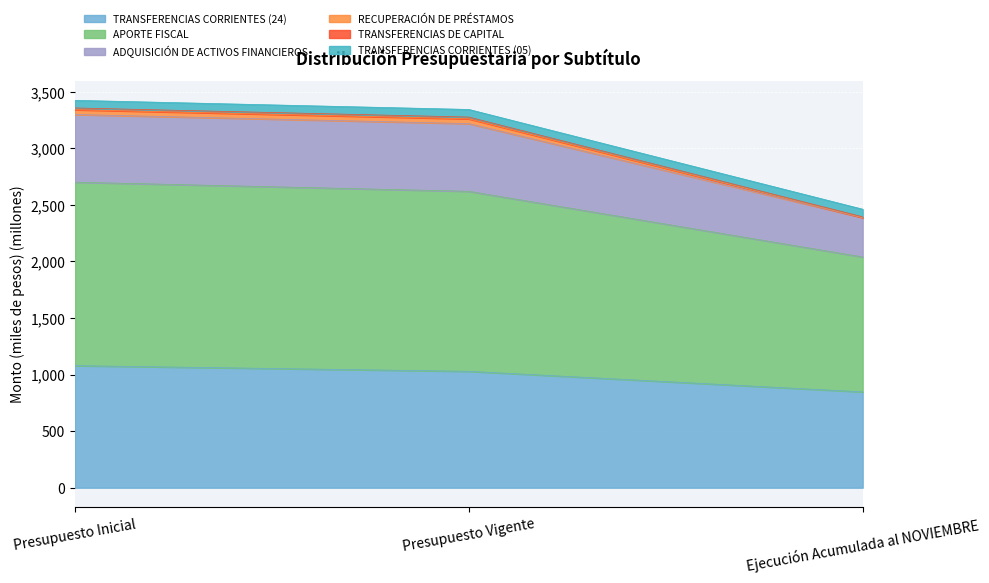

Which category has the lowest value in the TRANSFERENCIAS CORRIENTES (24) series?

Ejecución Acumulada al NOVIEMBRE